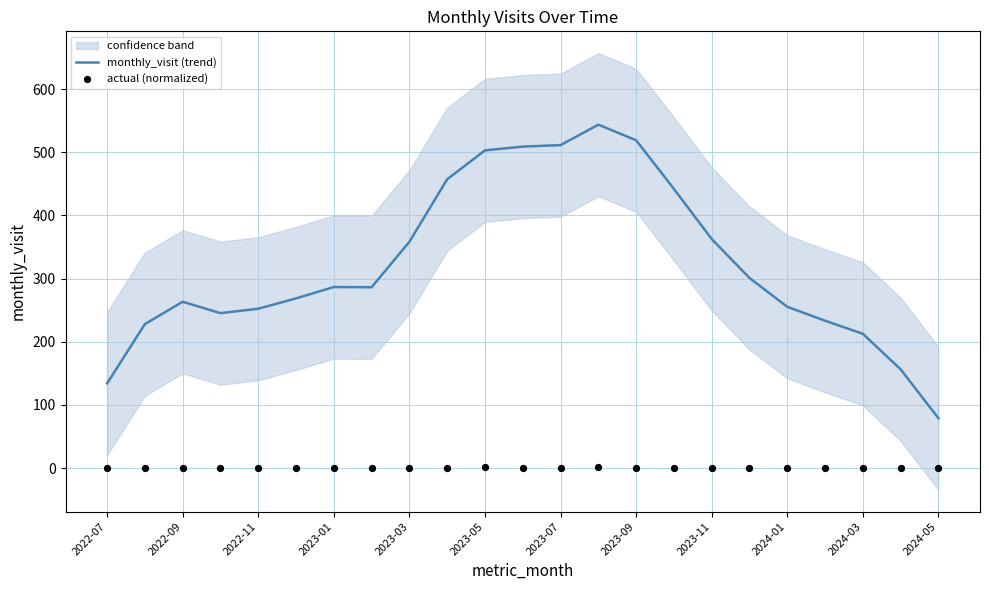

Which series contains the highest Y value?

monthly_visit (trend)